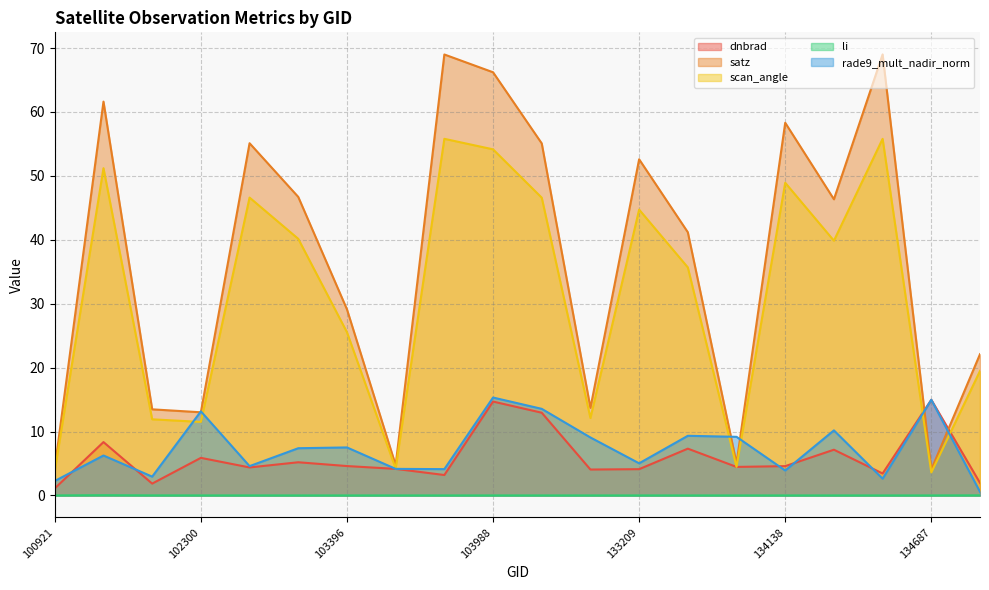

How many lines are shown in the chart?

5